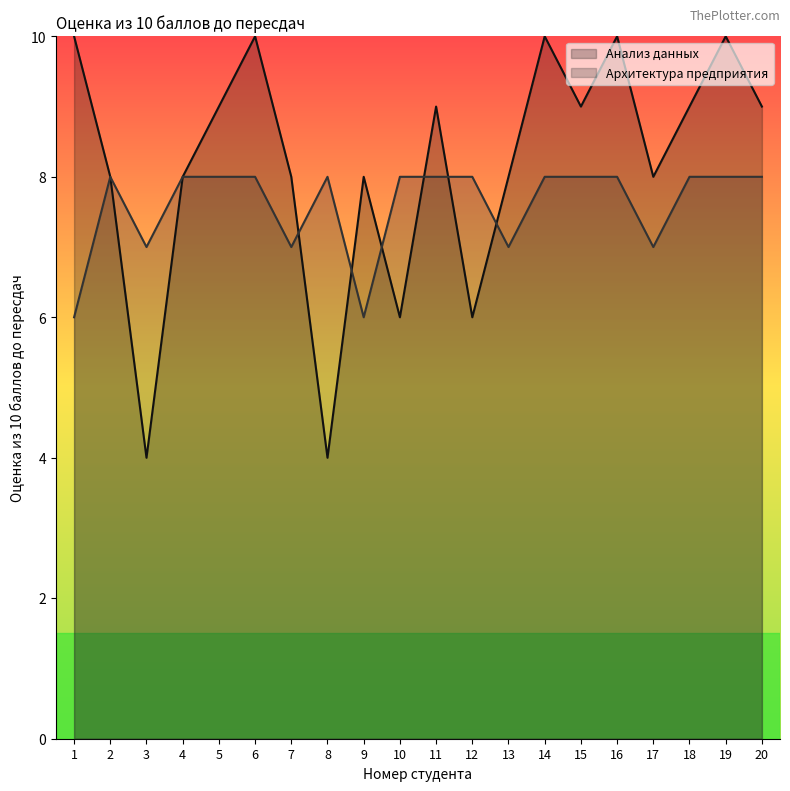

What are all the series names shown in the legend?

Анализ данных, Архитектура предприятия